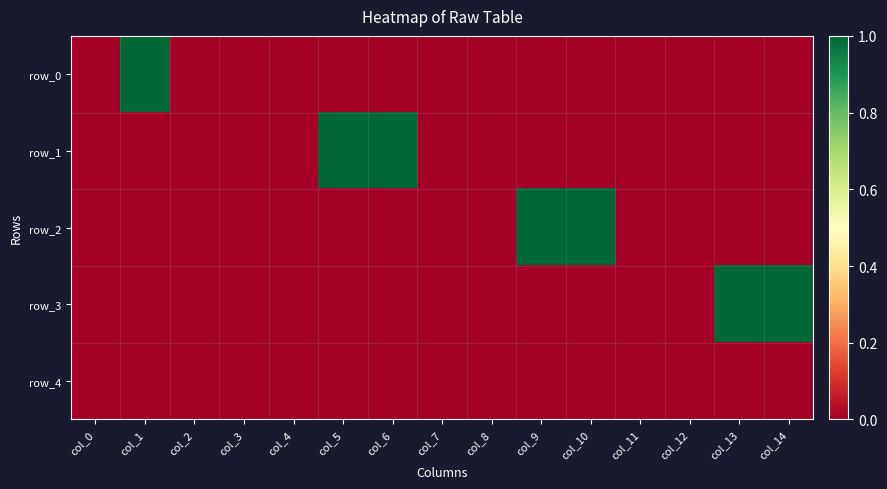

Is it true that row_3 equals 2 at col_13?

False